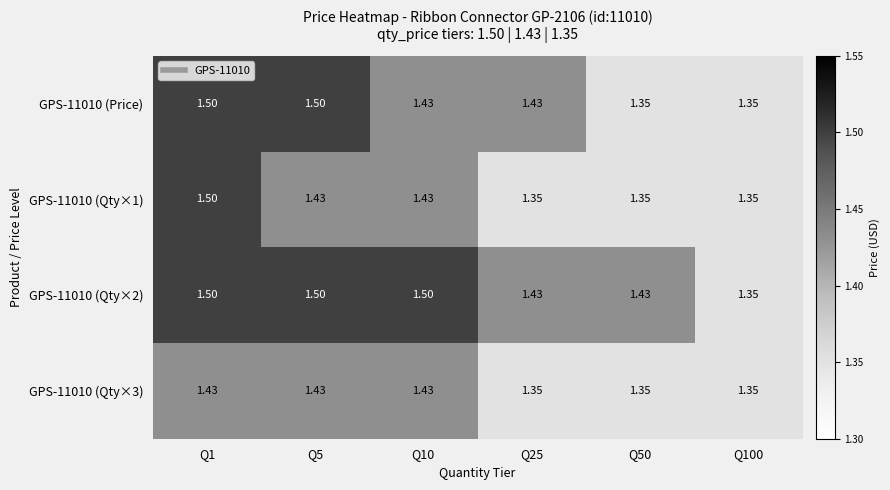

What is the maximum value shown in the chart?

1.5